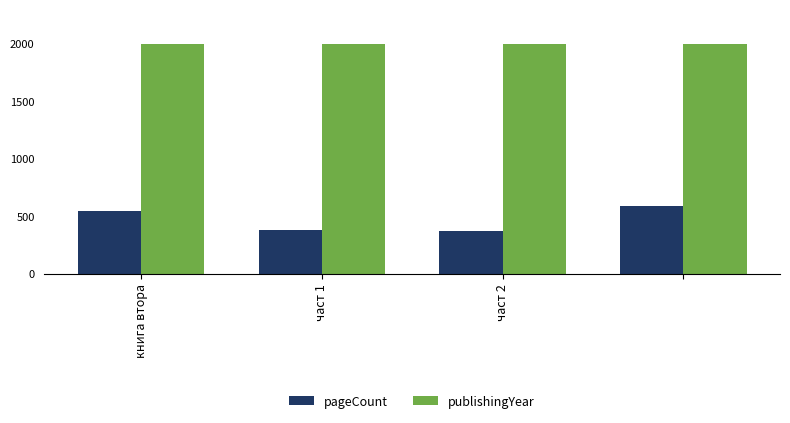

How many series are shown in this chart?

2